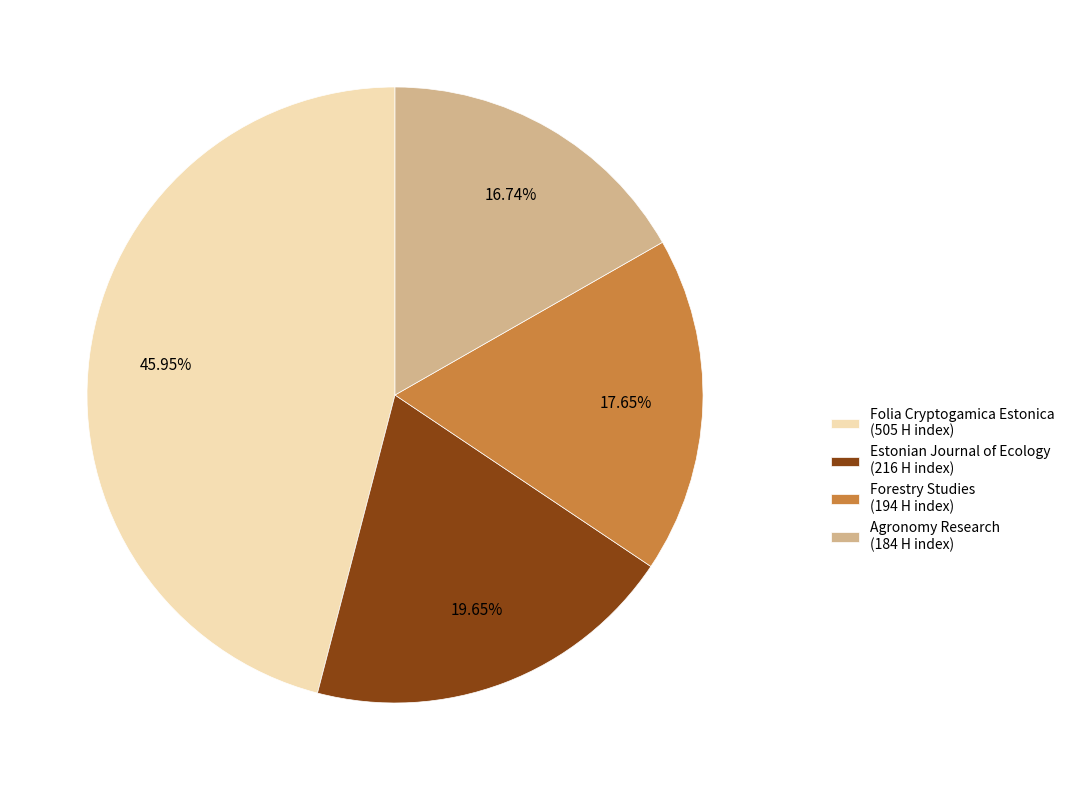

Does Agronomy Research (184 H index) represent more than half of the total?

No